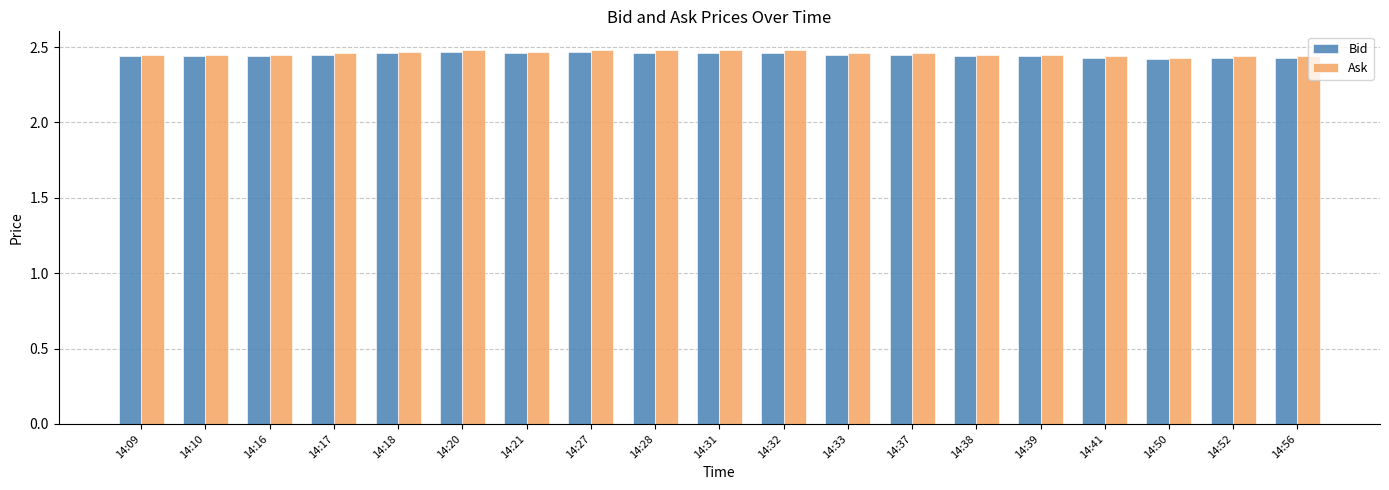

How many series are shown in this chart?

2